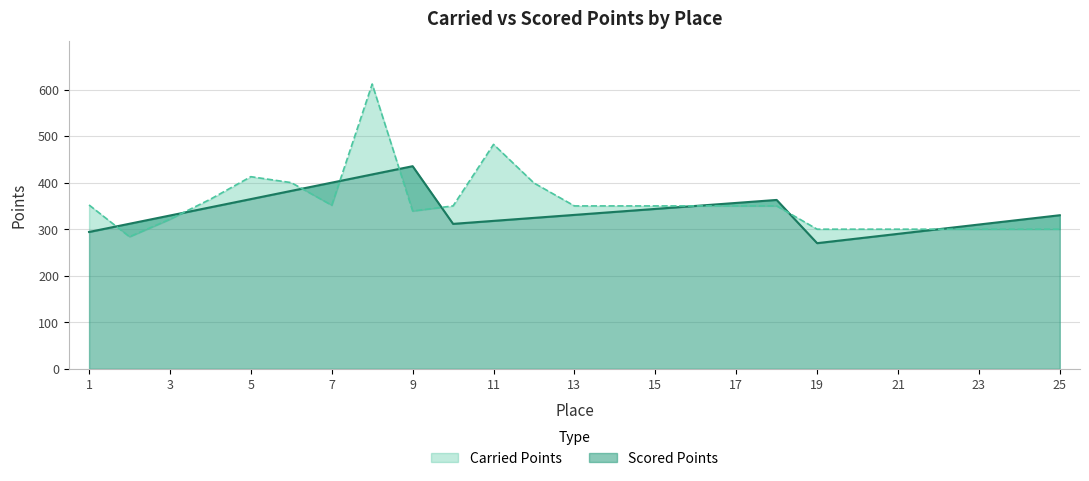

Reading right to left, extract all data points from this chart.

Carried Points: 300.0	300.0	300.0	300.0	300.0	300.0	300.0	350.0	350.0	350.0	350.0	350.0	350.0	399.2	482.2	350.0	339.1	611.9	351.5	400.0	412.8	364.4	321.4	283.8	352.0
Scored Points: 330.0	320.0	310.0	300.0	290.0	280.0	270.0	362.9	356.4	350.0	343.6	337.1	330.7	324.3	317.9	311.4	435.3	417.7	400.0	382.3	364.7	347.0	329.4	311.7	294.1